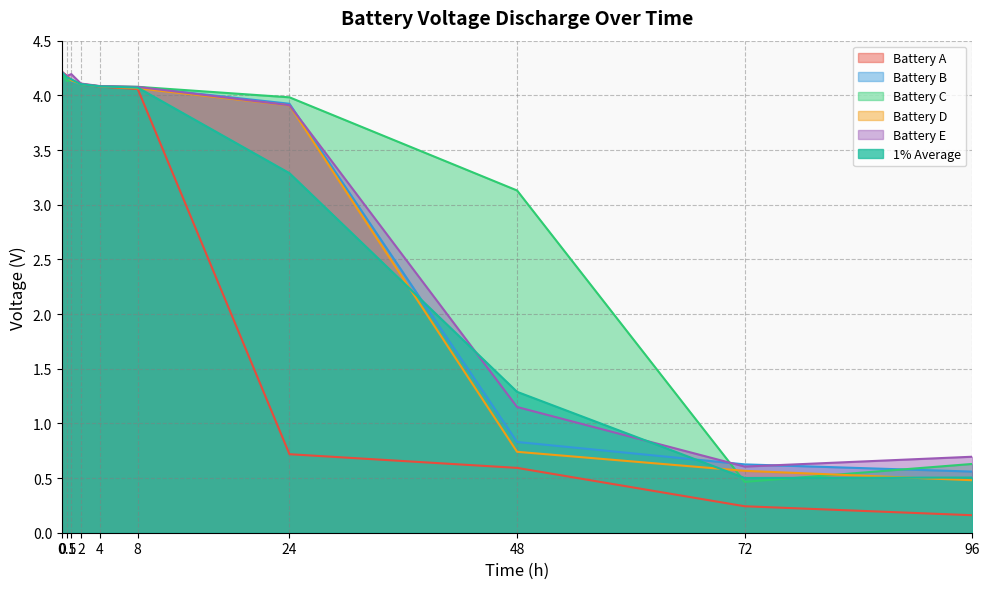

What are all the series names shown in the legend?

Battery A, Battery B, Battery C, Battery D, Battery E, 1% Average